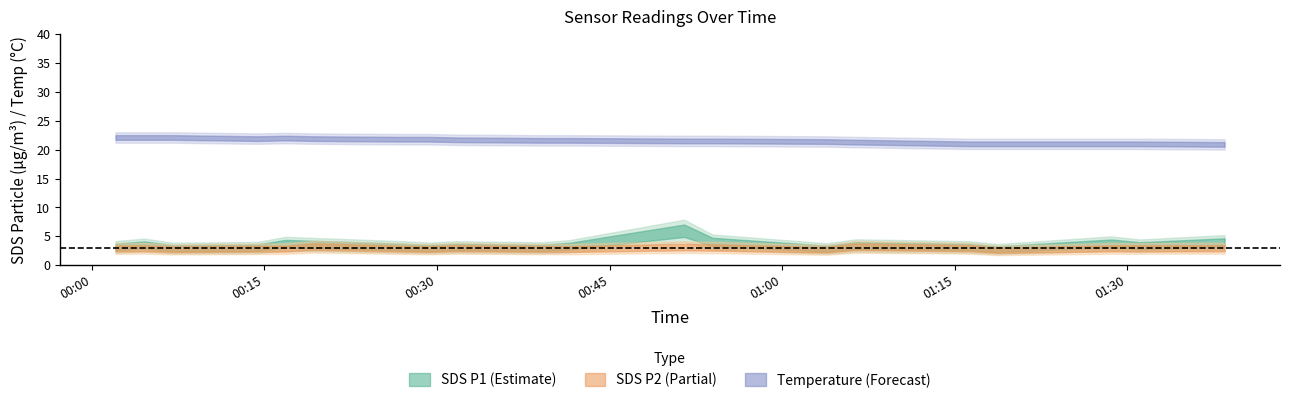

True or false: Max_cycle has more than 2 points higher than both neighbors.

True